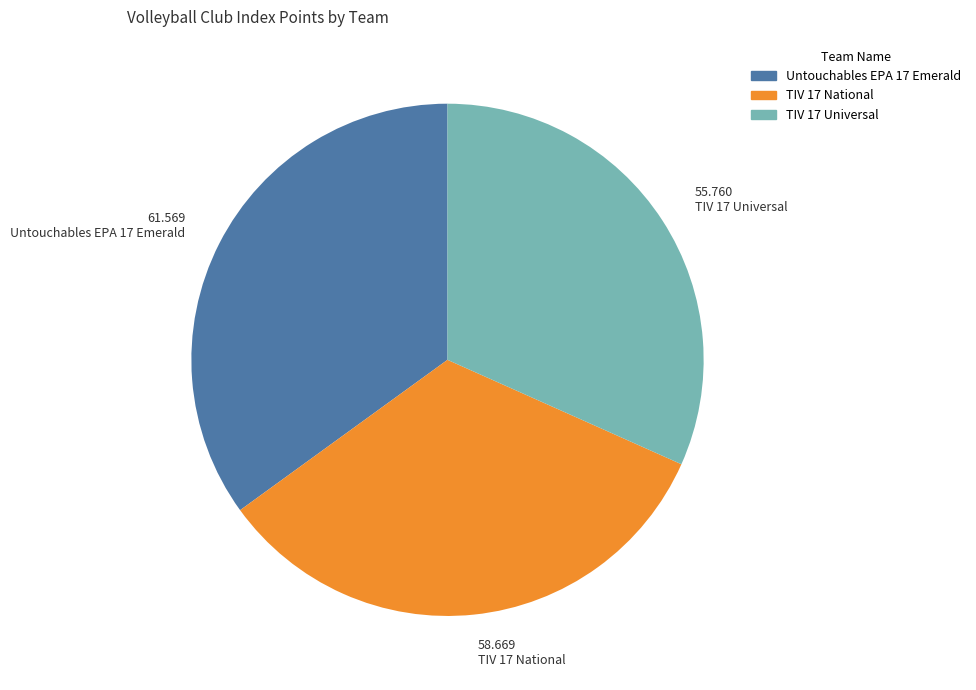

Count the number of slices in the pie.

3